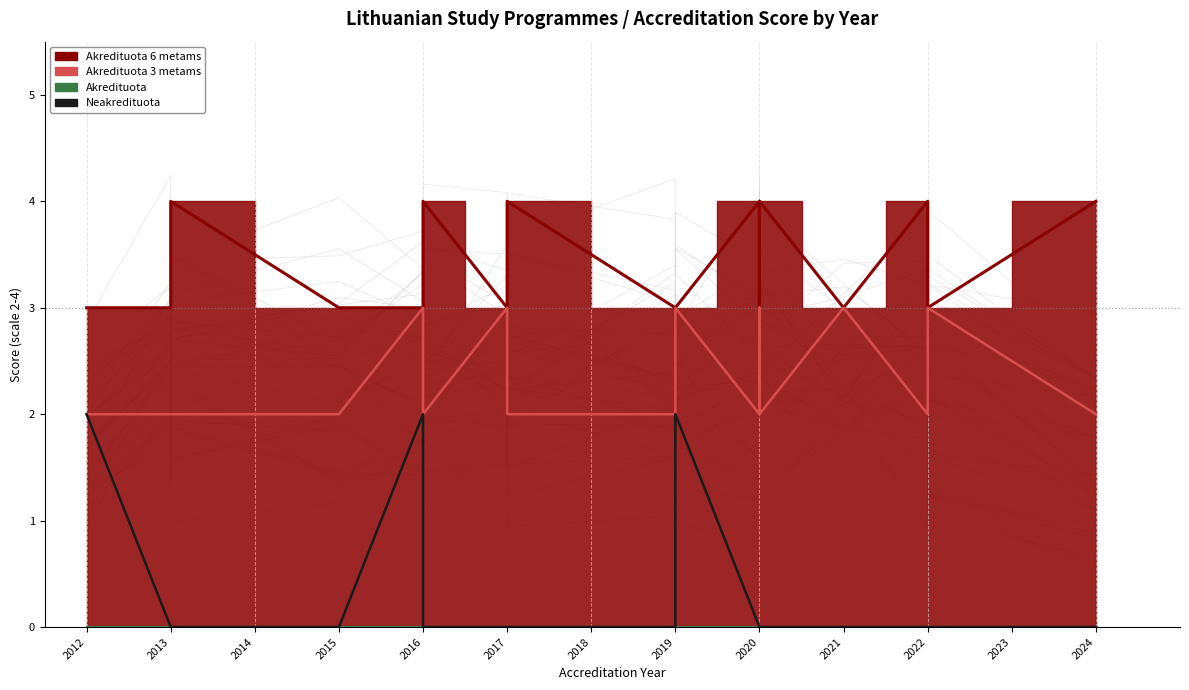

How many positive values does the Neakredituota series have?

3